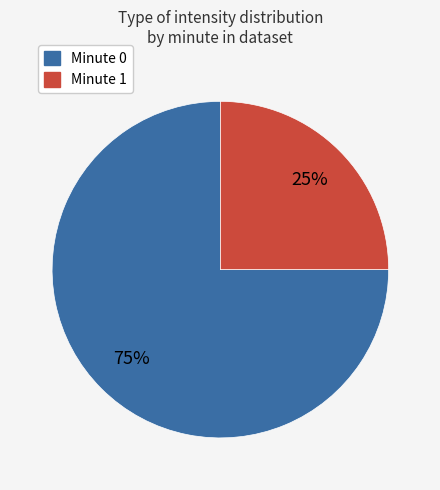

To the nearest percent, what is the difference between the largest and smallest slice percentages?

50%